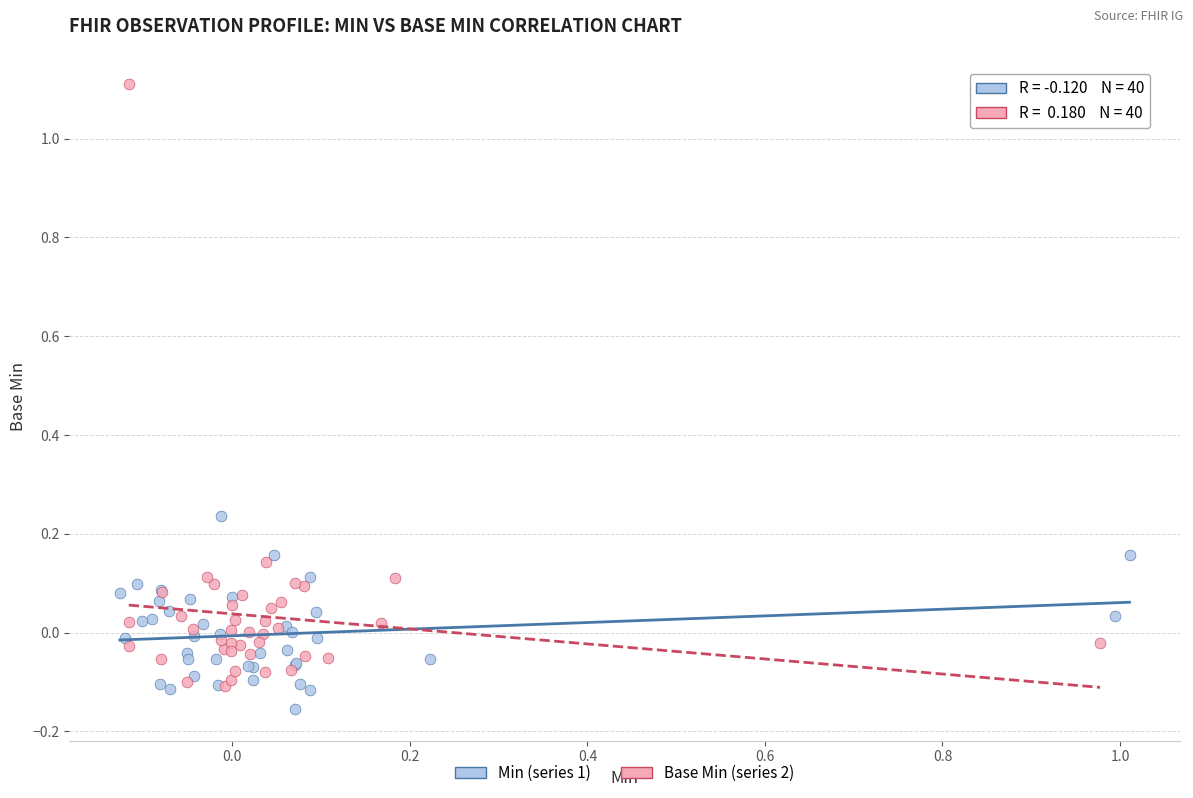

Which series contains the highest Y value?

Base Min (series 2)